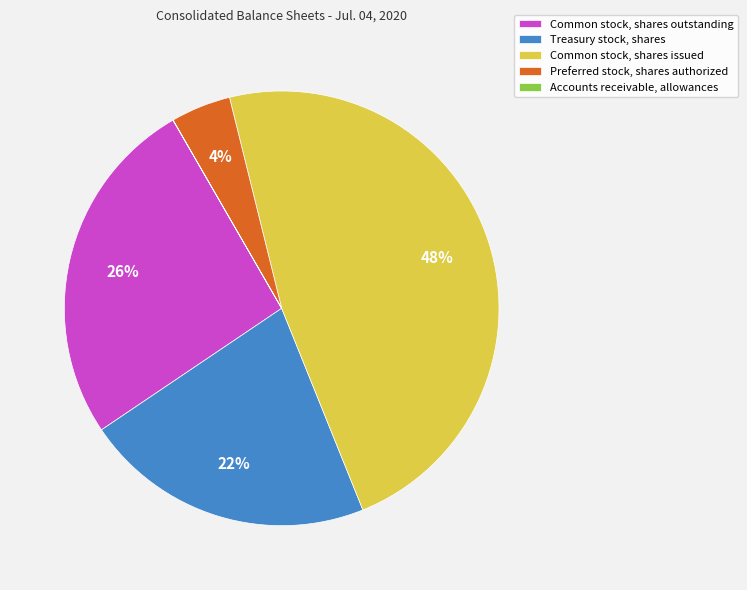

To the nearest percent, what is the difference between the largest and smallest slice percentages?

48%